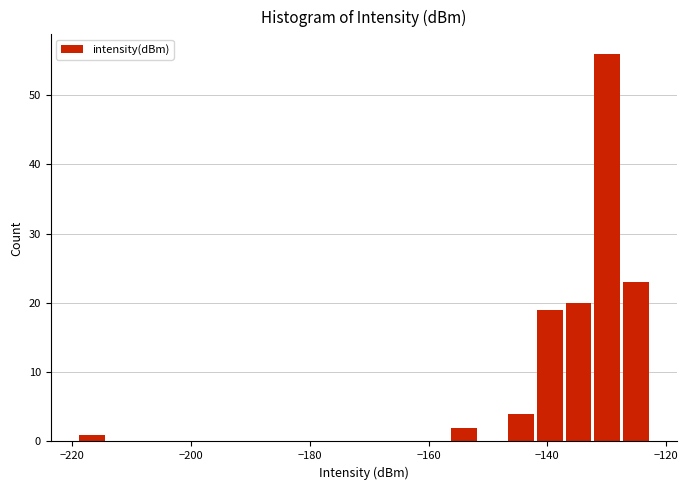

Around what value on the x-axis is the tallest bar? Give the approximate position of its centre, as read against the axis.

-130